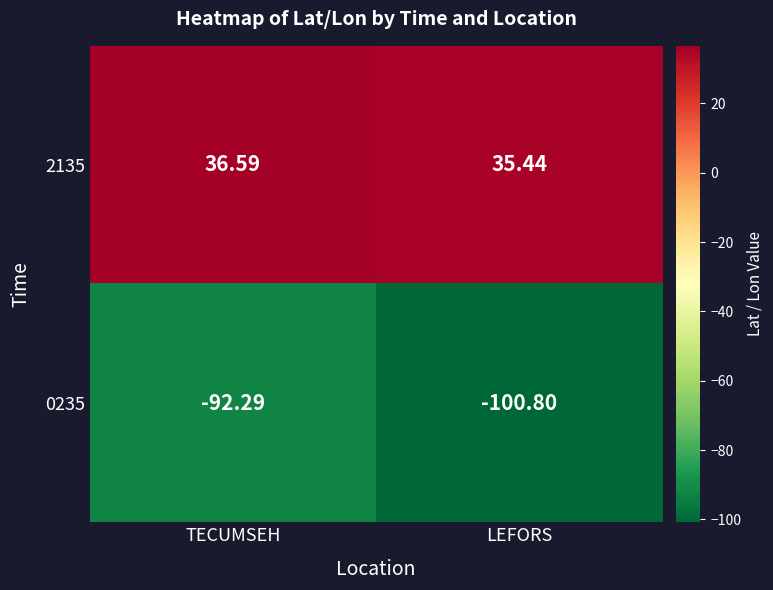

Where is 0235 nearest to the value -96?

TECUMSEH